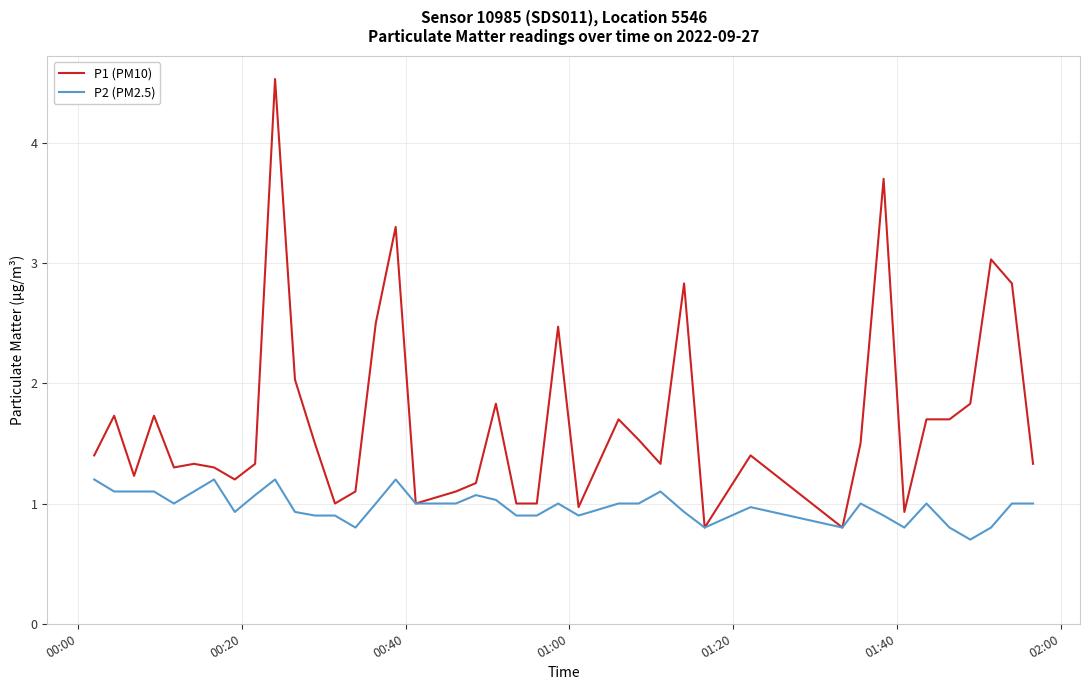

Which series has the largest total across all categories?

P1 (PM10)